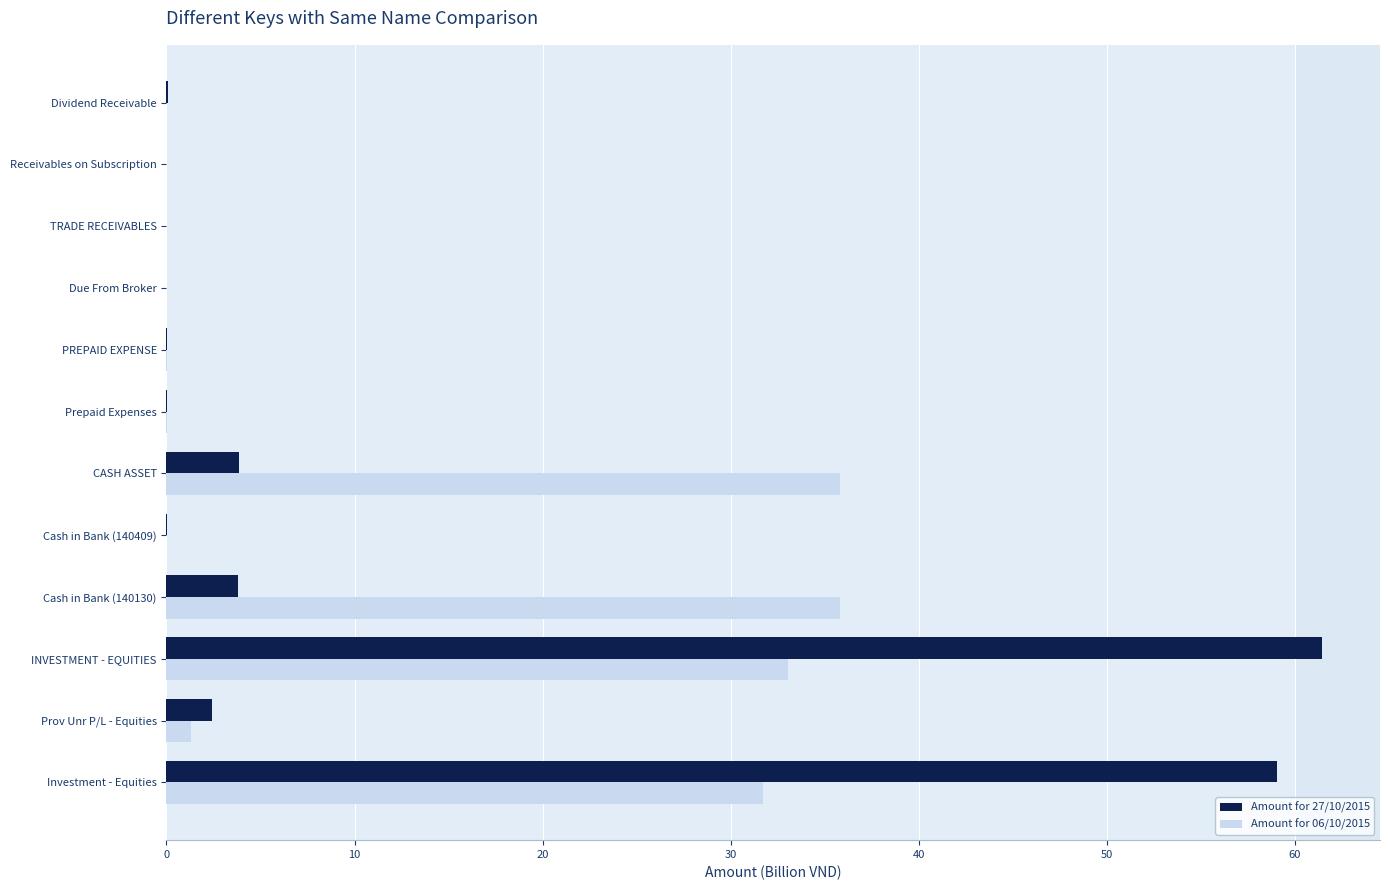

What is the sum of the Amount for 06/10/2015 values at TRADE RECEIVABLES and Cash in Bank (140130)?

35.8